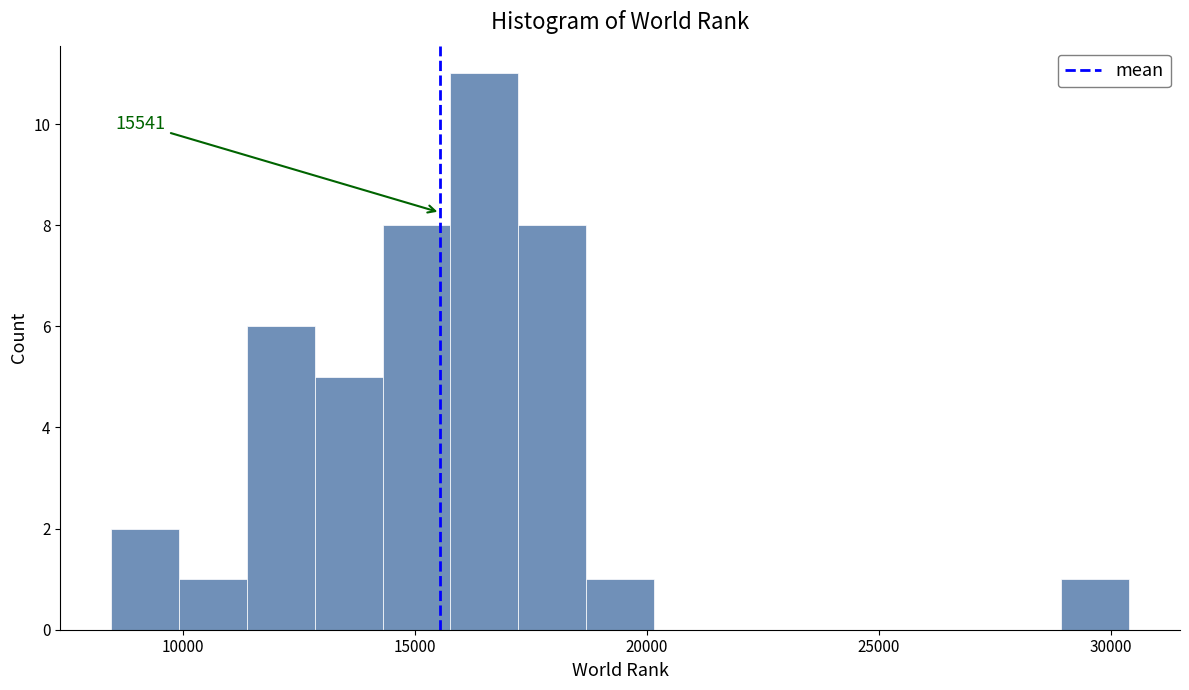

Around what value on the x-axis is the tallest bar? Give the approximate position of its centre, as read against the axis.

16500